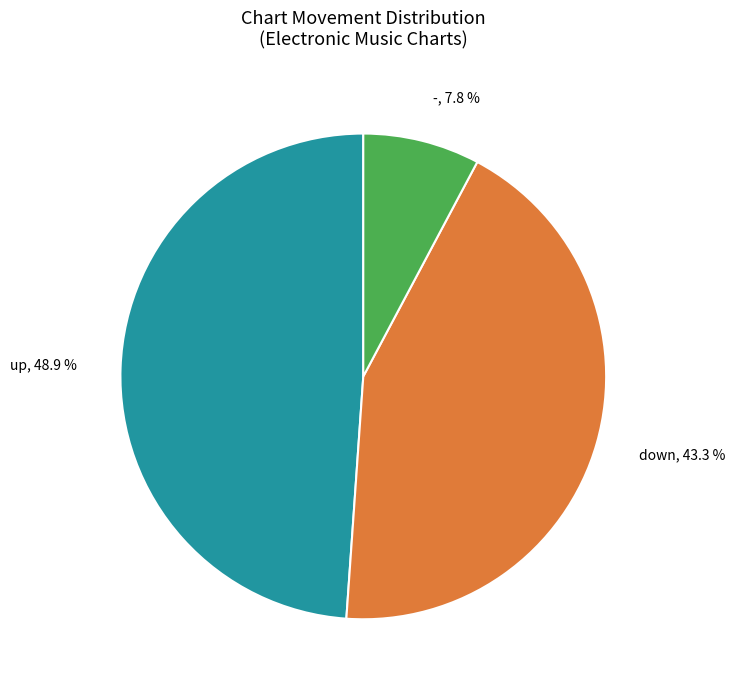

To the nearest percent, what is the difference between the largest and smallest slice percentages?

41%